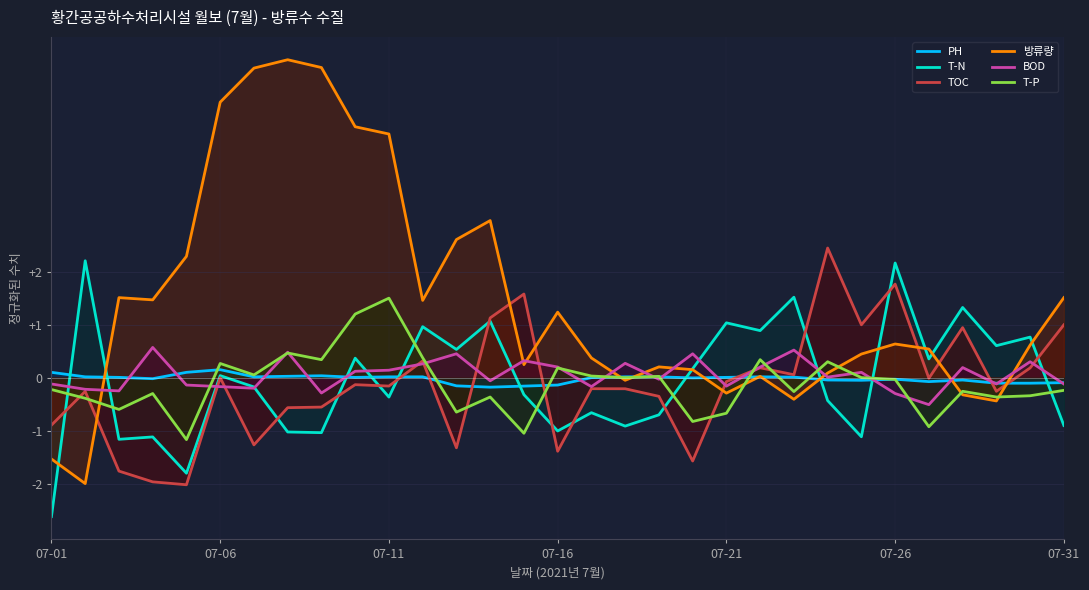

Which series has the largest total across all categories?

방류량